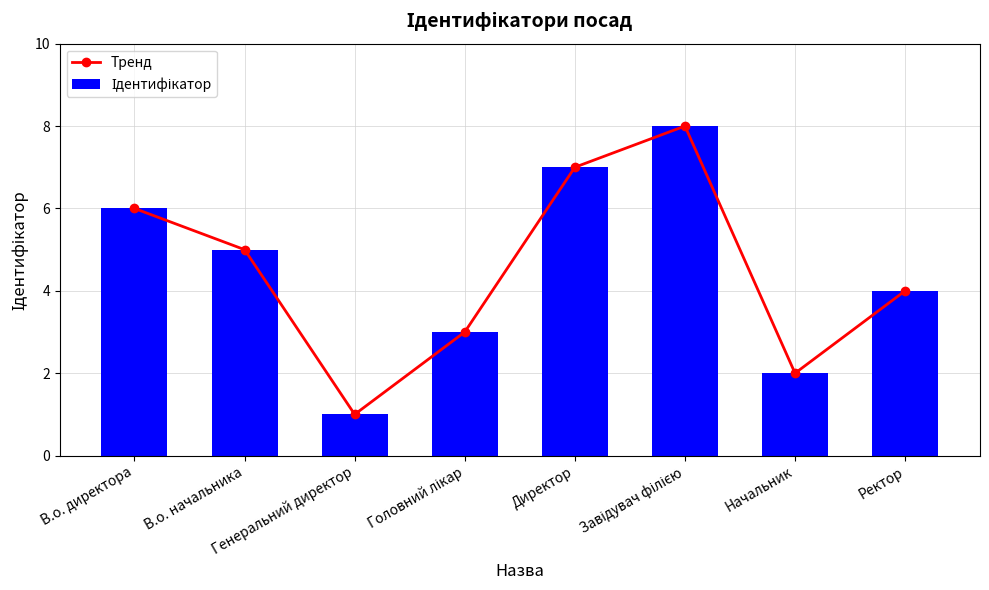

Which series has the largest range (max minus min)?

Тренд